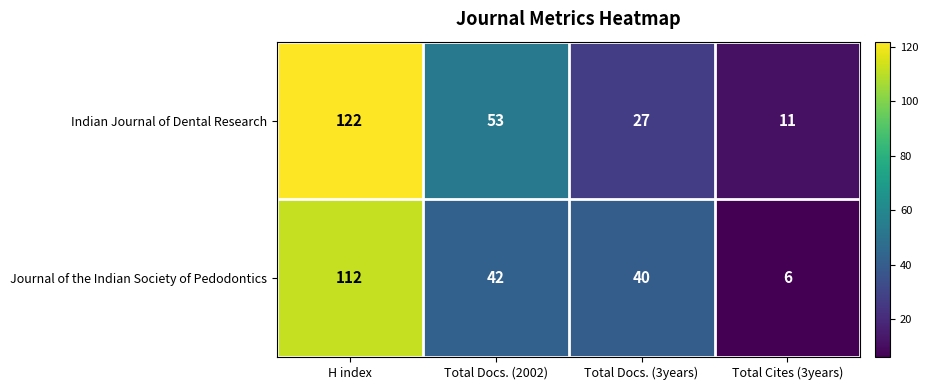

Reading right to left, transcribe all the data shown in this chart.

Indian Journal of Dental Research: 11	27	53	122
Journal of the Indian Society of Pedodontics: 6	40	42	112